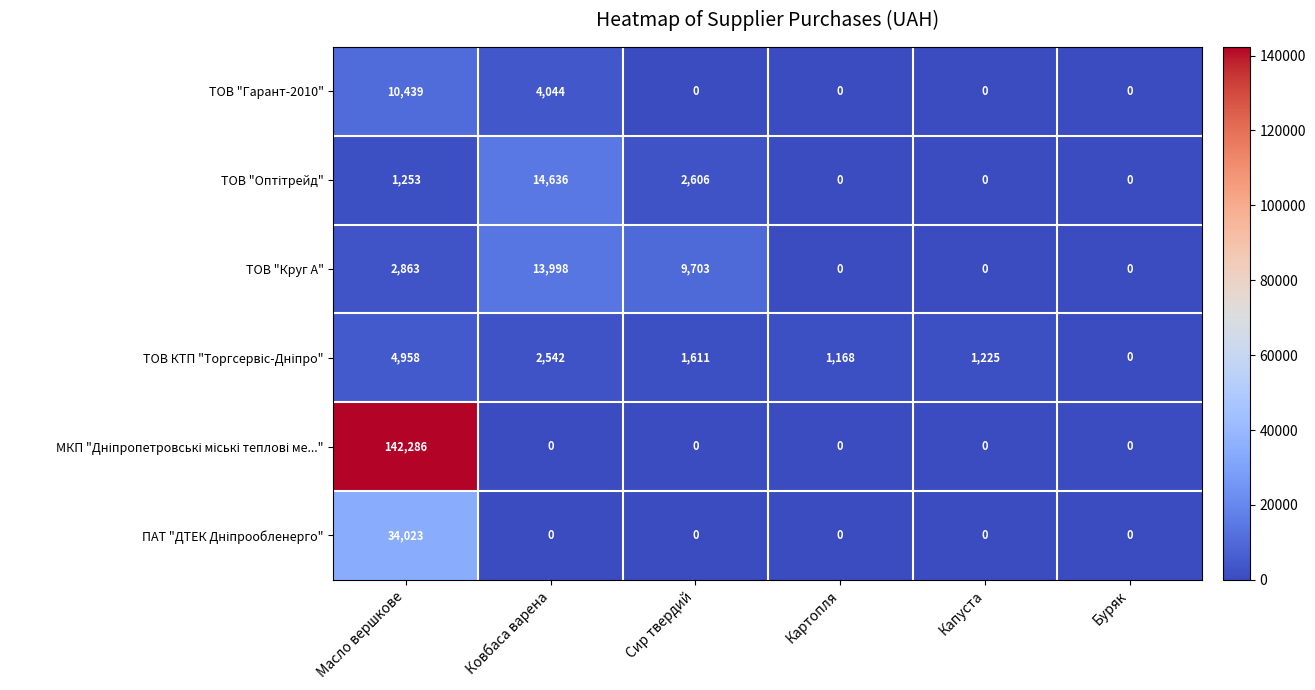

Which series changed the most between Сир твердий and Картопля?

ТОВ "Круг А"